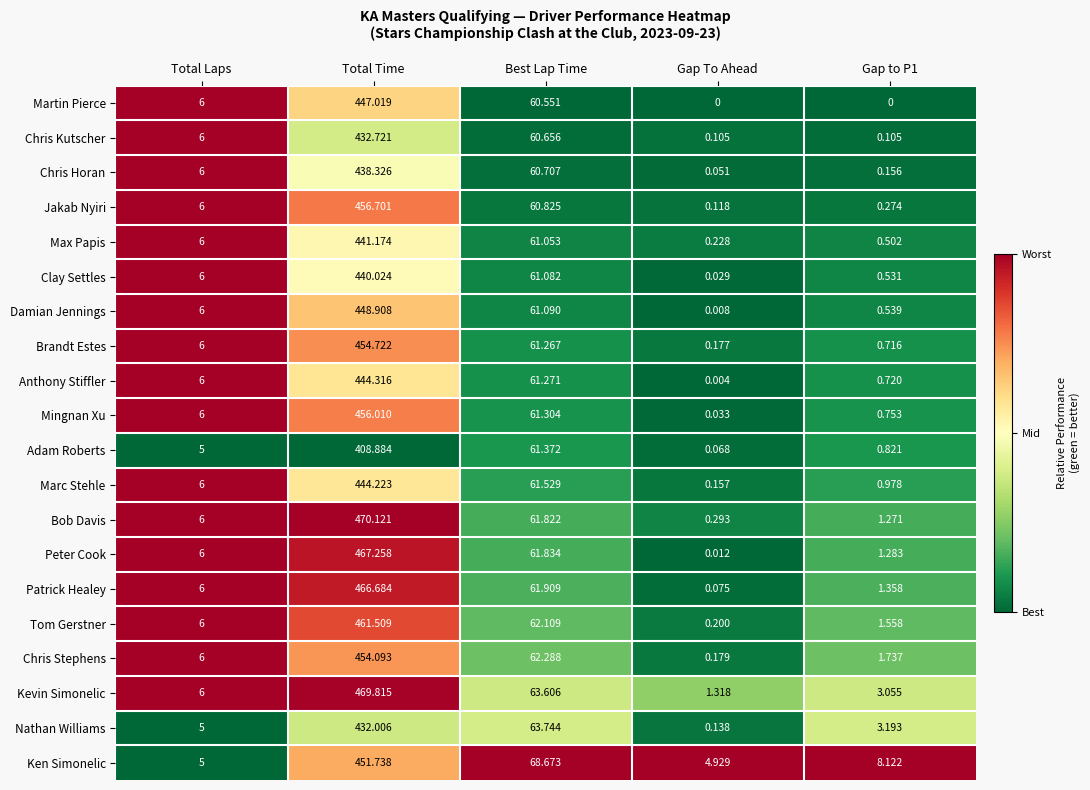

Where is Adam Roberts nearest to the value 204?

Best Lap Time